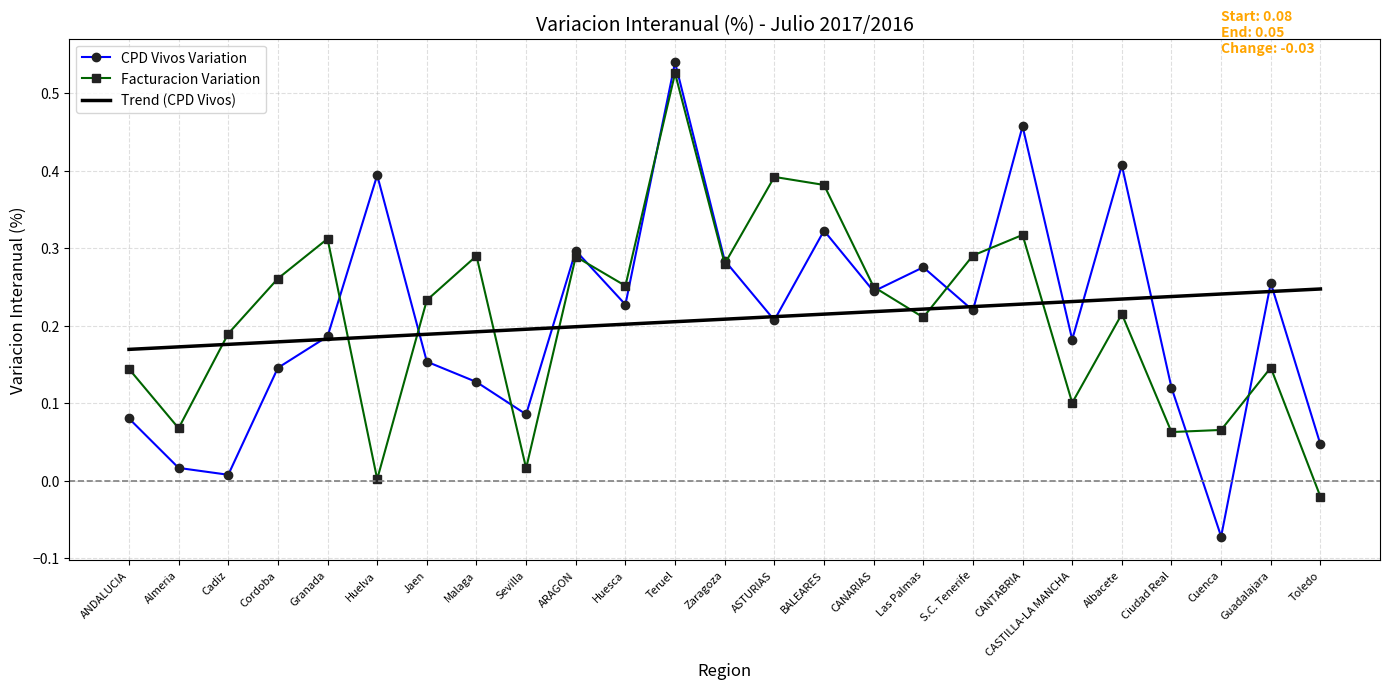

Which category has the highest value across all series?

Teruel